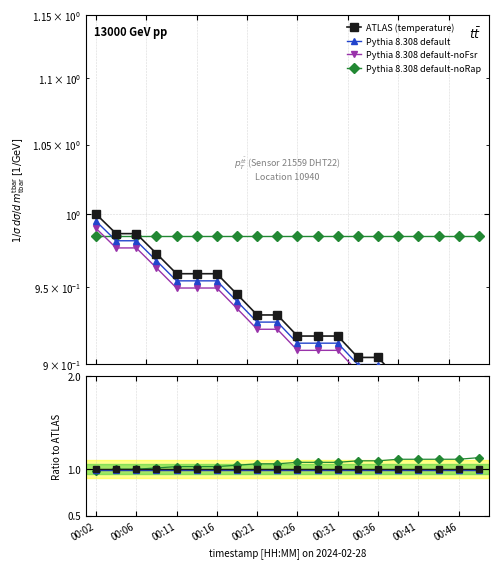

Which series has the largest total across all categories?

Pythia 8.308 default-noRap